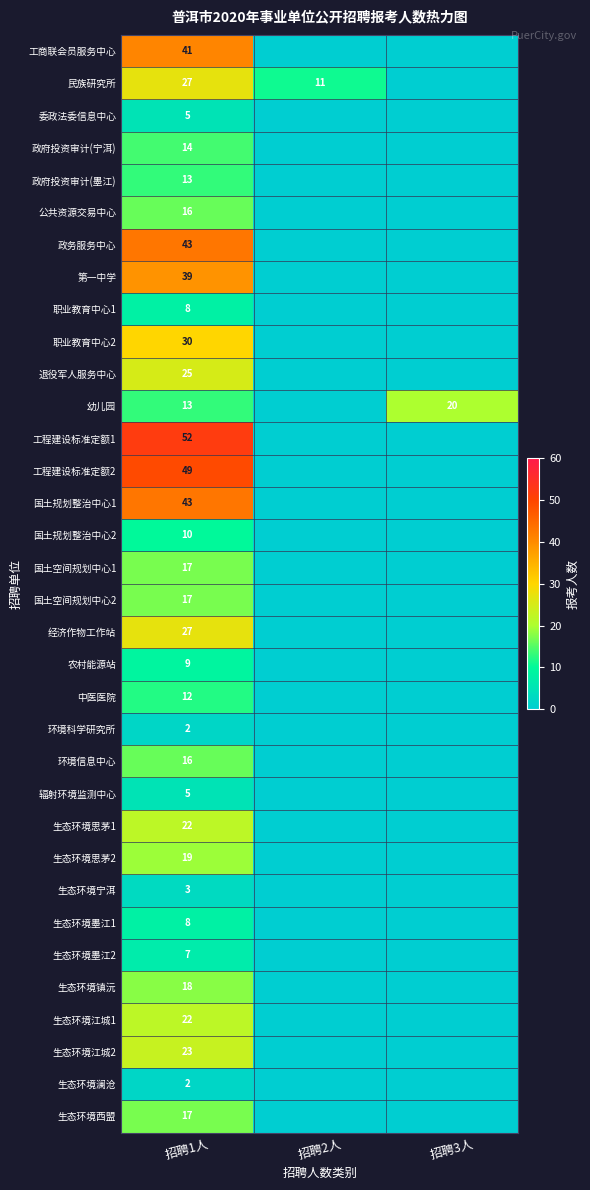

How many data points does each series have?

3